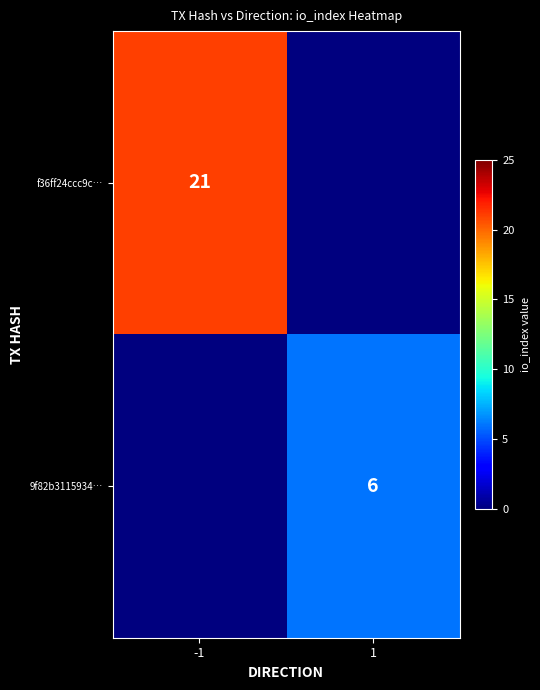

True or false: f36ff24ccc9c… has a value of 21 at -1.

True